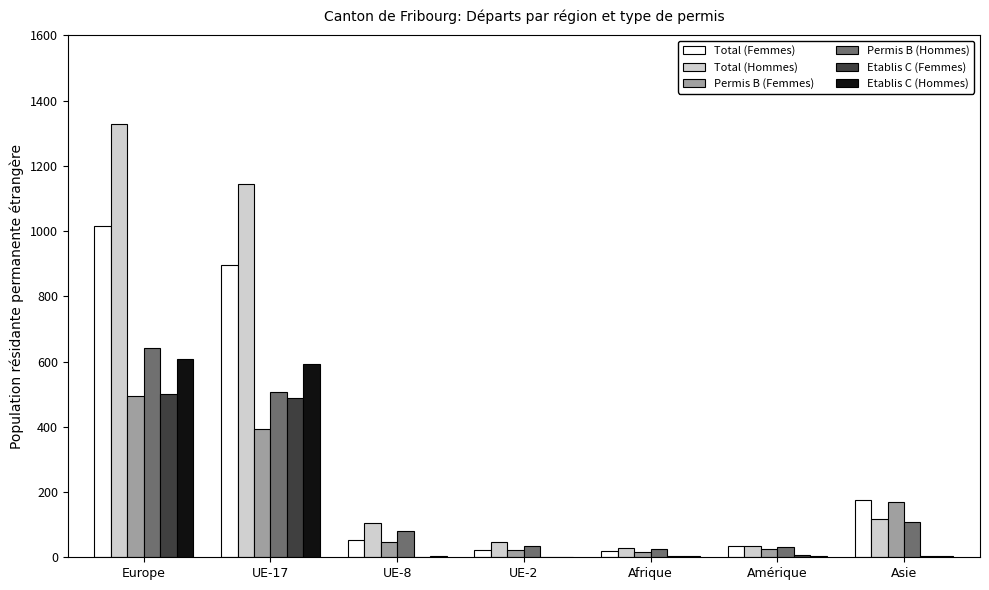

How many series are shown in this chart?

6